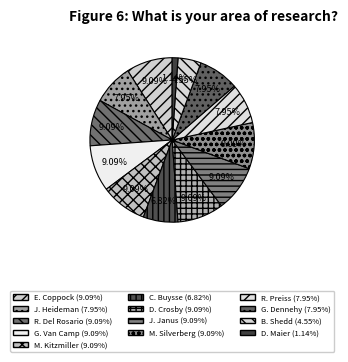

How many segments does this pie chart have?

13